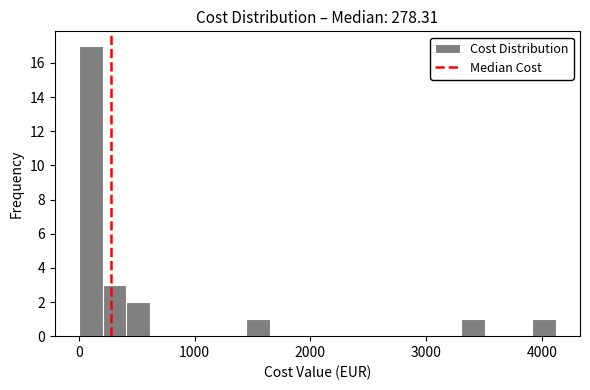

Read against the x-axis, roughly where is the centre of the tallest bar?

100